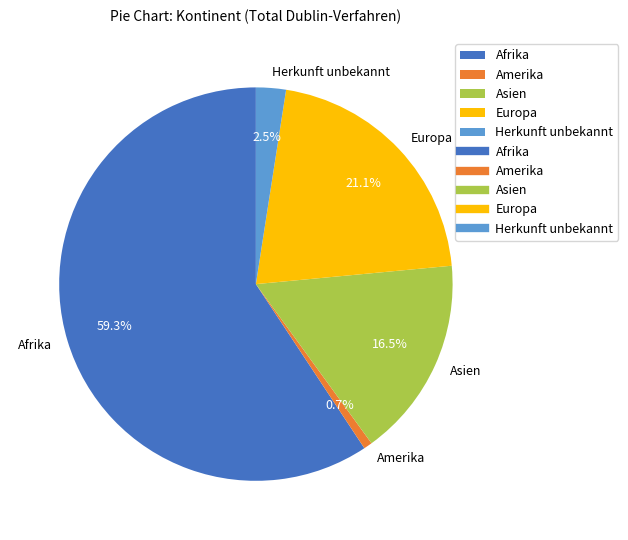

How many slices are in this pie chart?

5